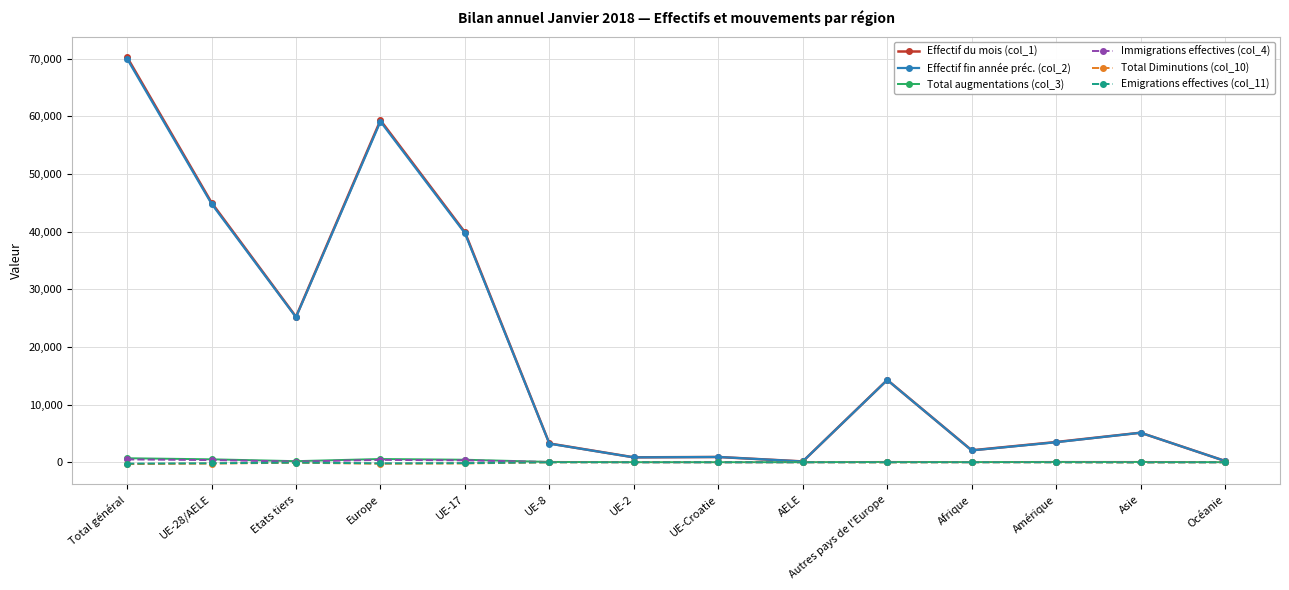

At how many categories does at least one series exceed 20486?

5